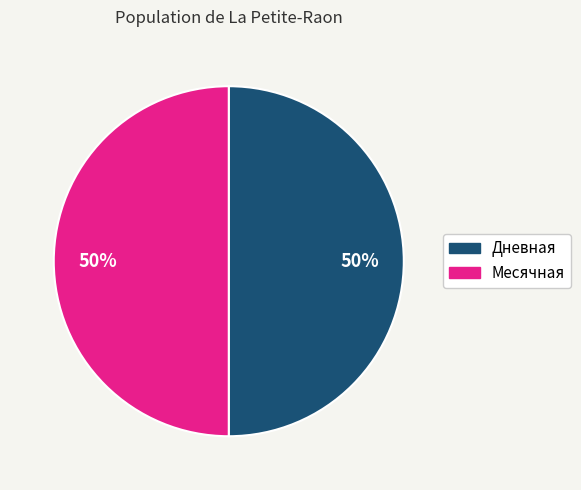

How many slices are in this pie chart?

2